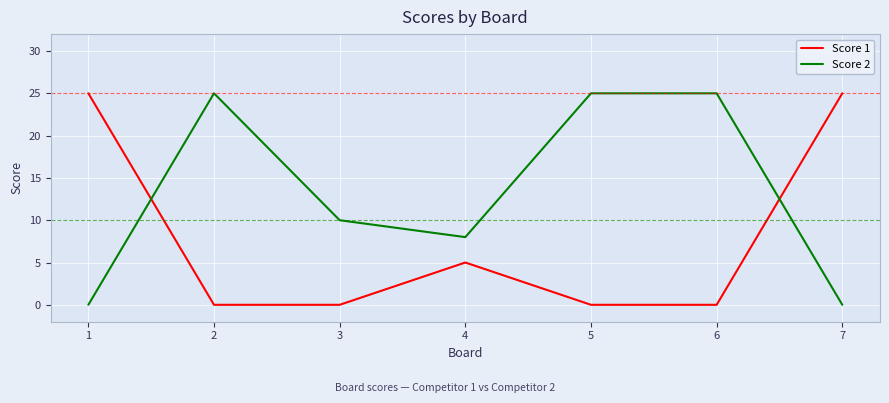

What is the greatest value displayed?

25